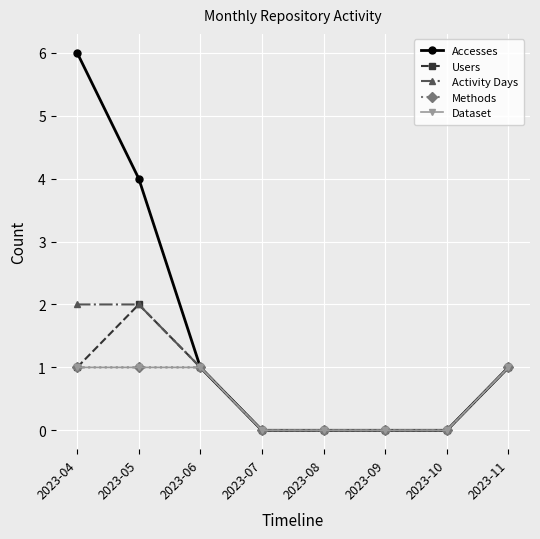

Does the chart have visible grid lines?

Yes